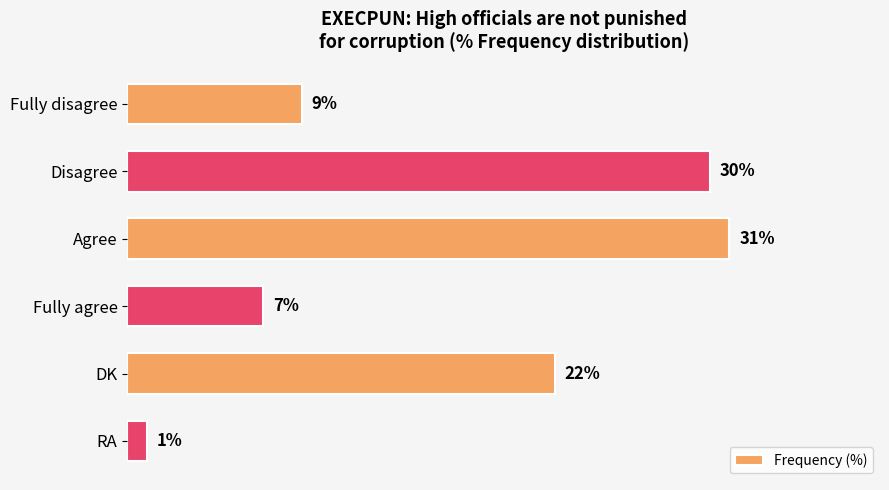

Which has a higher value, RA or Agree?

Agree